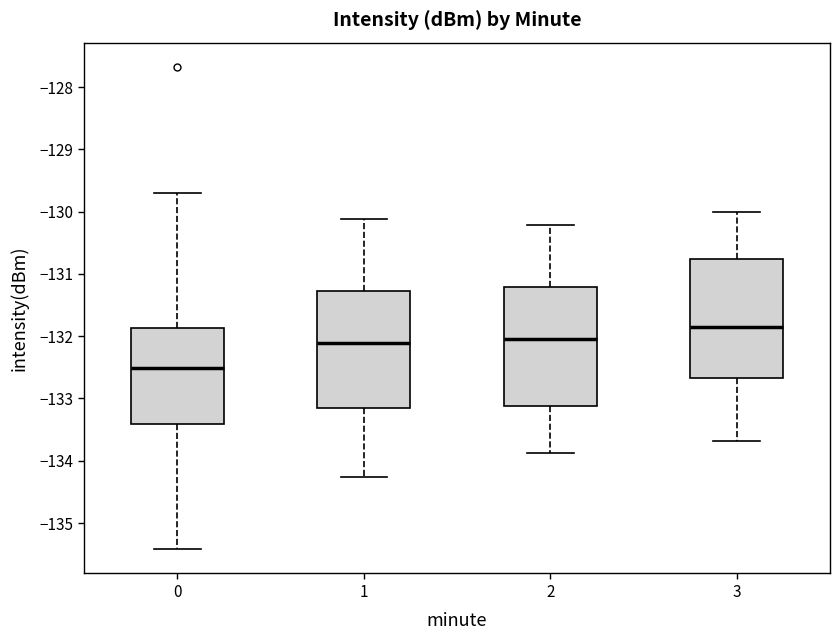

Reading left to right, read every box against the y-axis: the position of its median line, the range the box covers, and the ends of its whiskers. The values are not printed on the chart, so give them approximately, as read against the axis.

0: median -132.5, box -133.4 to -131.9, whiskers -135.4 to -129.7
1: median -132.1, box -133.2 to -131.3, whiskers -134.3 to -130.1
2: median -132.0, box -133.1 to -131.2, whiskers -133.9 to -130.2
3: median -131.8, box -132.7 to -130.8, whiskers -133.7 to -130.0